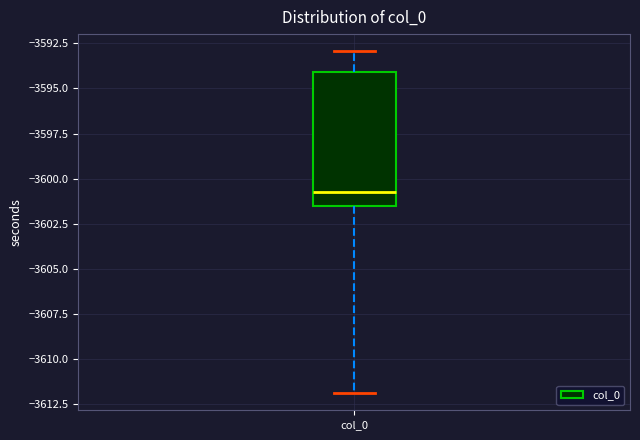

Where is the upper edge of the box for col_0 on the y-axis? The values are not printed on the chart, so give them approximately, as read against the axis.

-3594.0